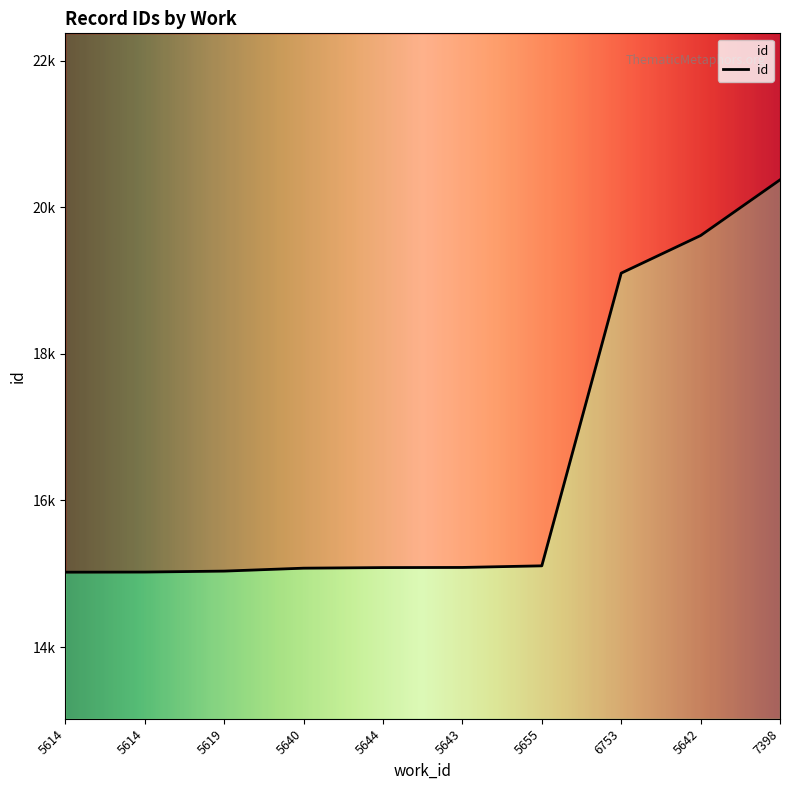

What is the sum of all values?

164529